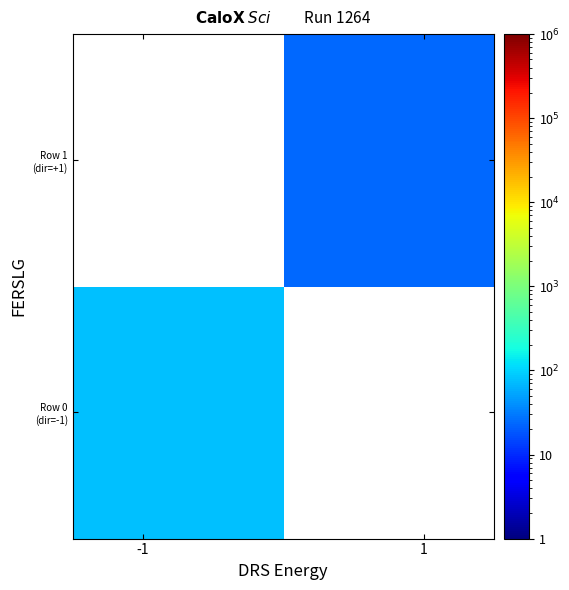

How many categories are shown in the chart?

2